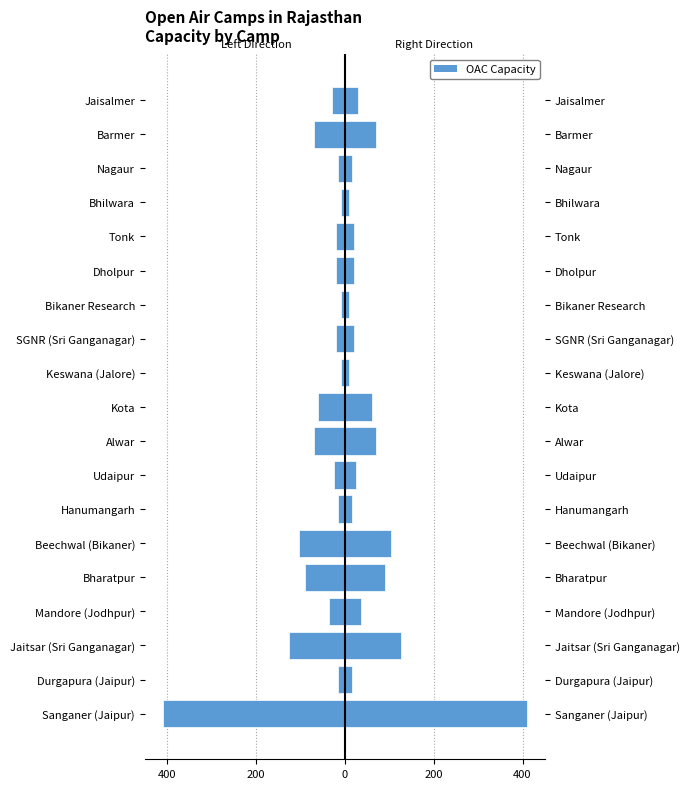

How many groups of bars are there?

19